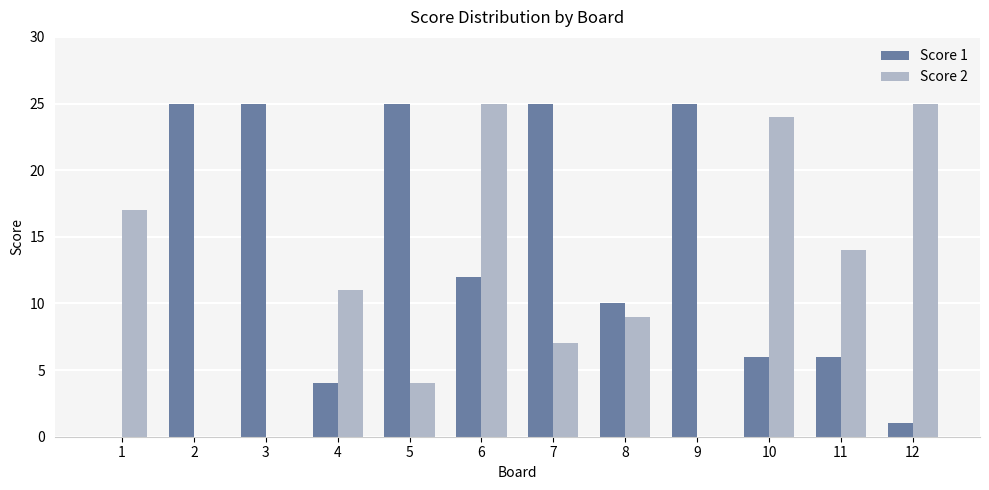

Is the value of Score 1 at 11 greater than the value of Score 2 at 6?

No